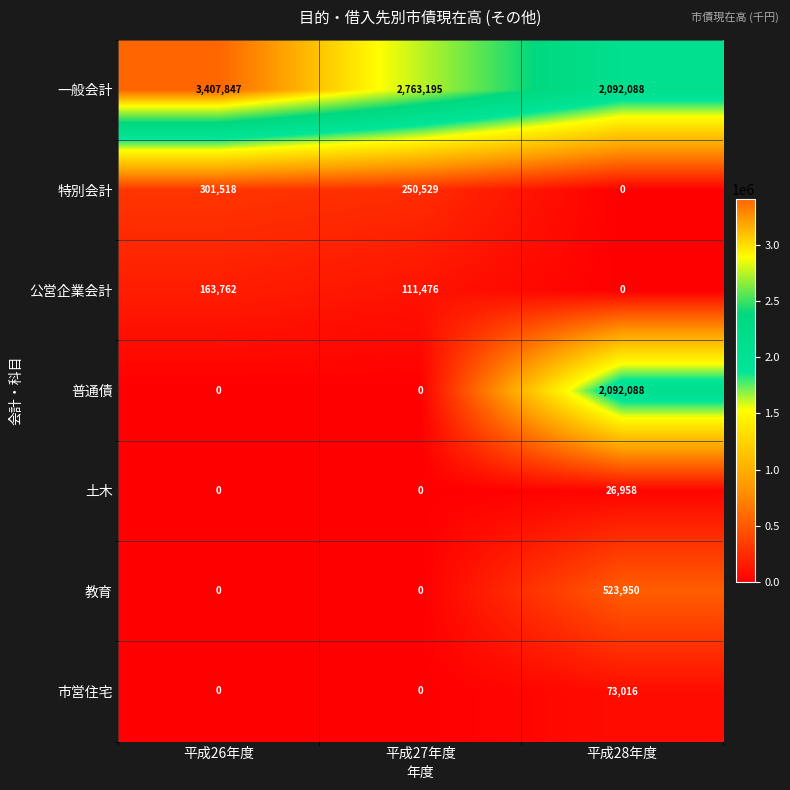

Where does the 公営企業会計 series first go above 111476?

平成26年度